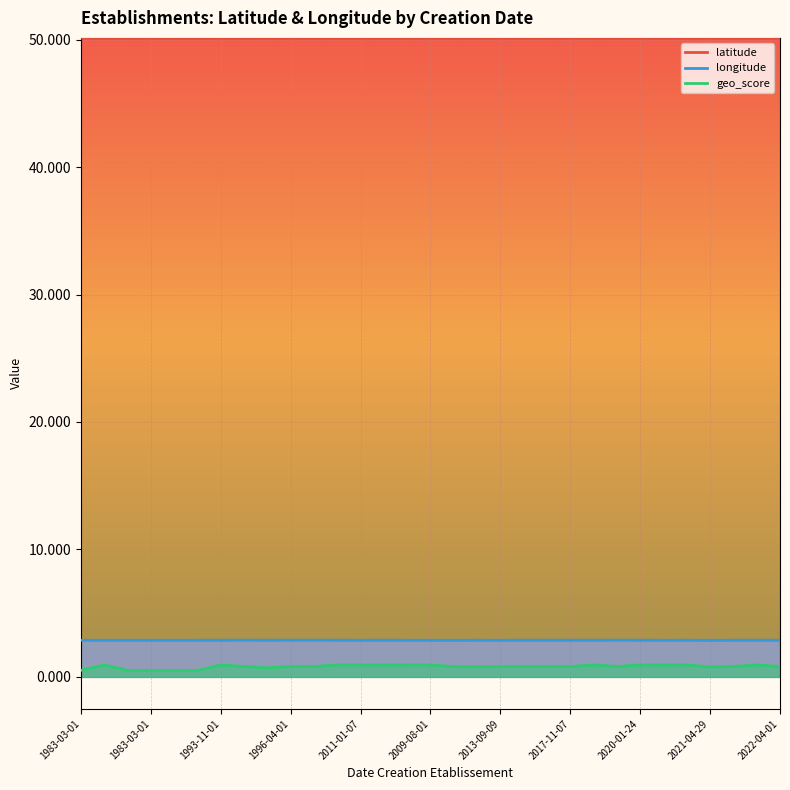

True or false: latitude and longitude cross at least once.

False